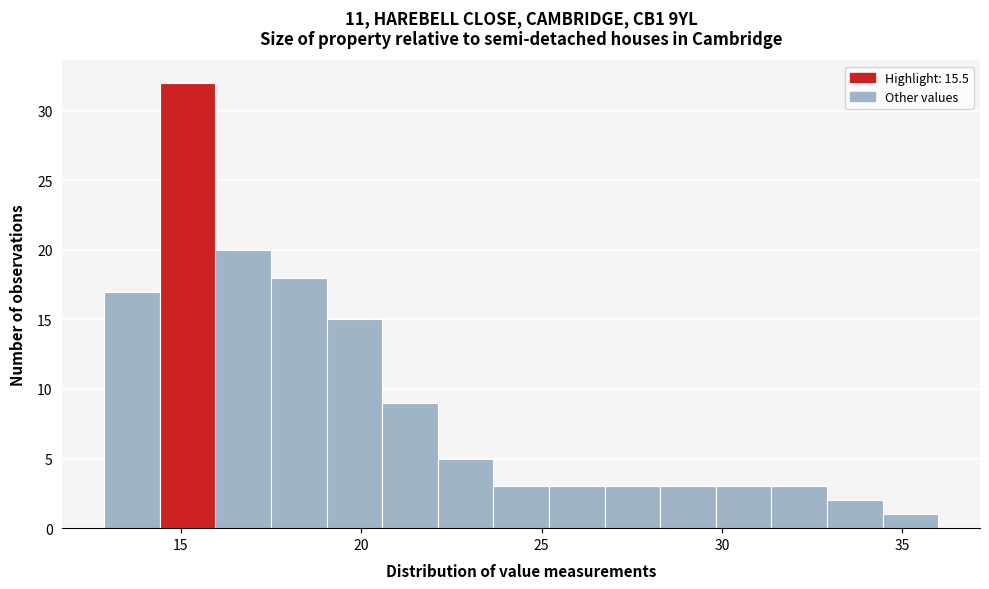

Around what value on the x-axis is the tallest bar? Give the approximate position of its centre, as read against the axis.

15.0